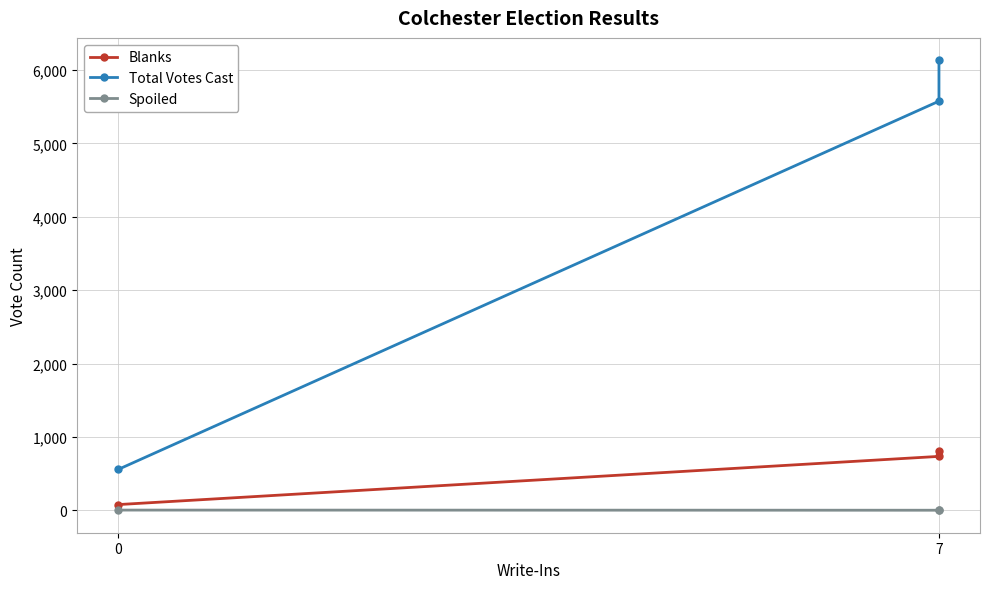

How many Spoiled values are between 0 and 2?

3